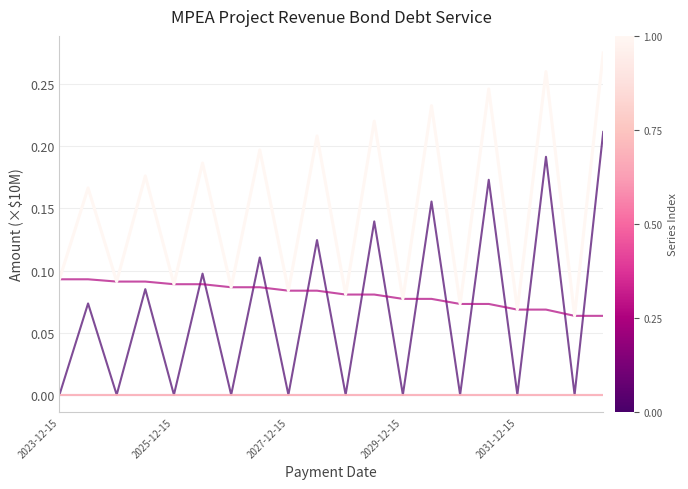

Does the chart display data point markers on the line(s)?

No